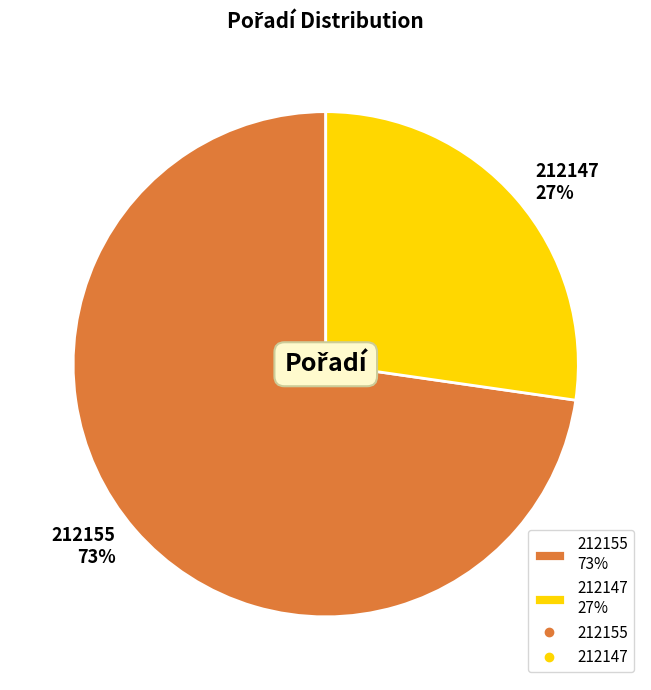

Count the number of slices in the pie.

2